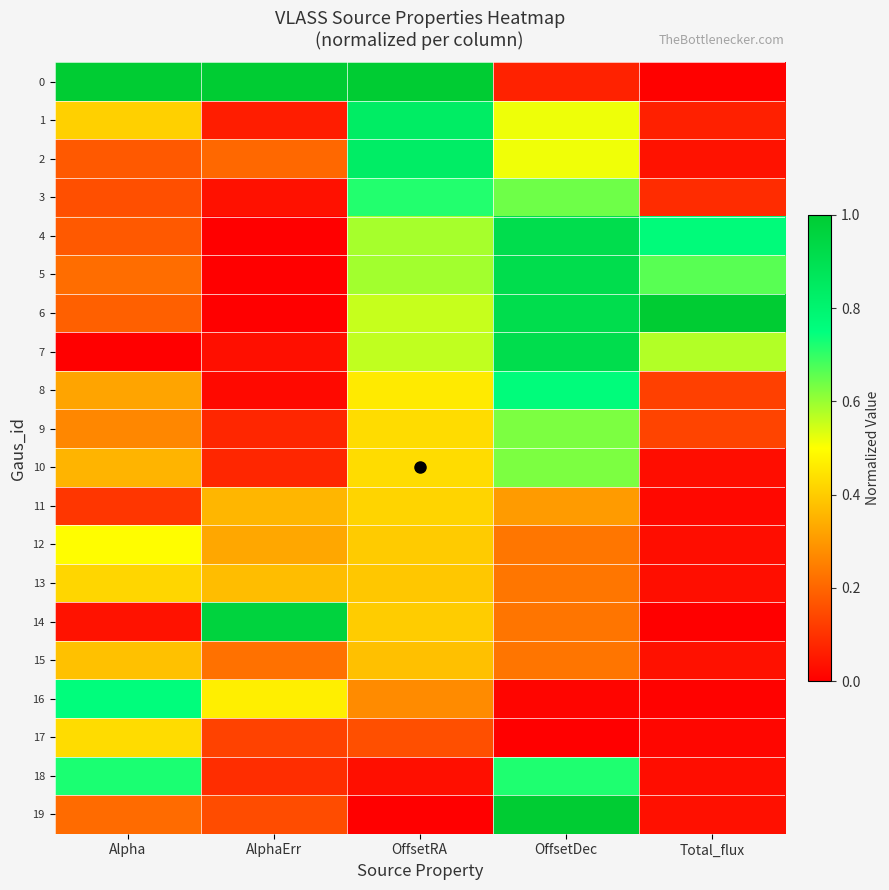

At which category does the chart reach its minimum across all series?

AlphaErr